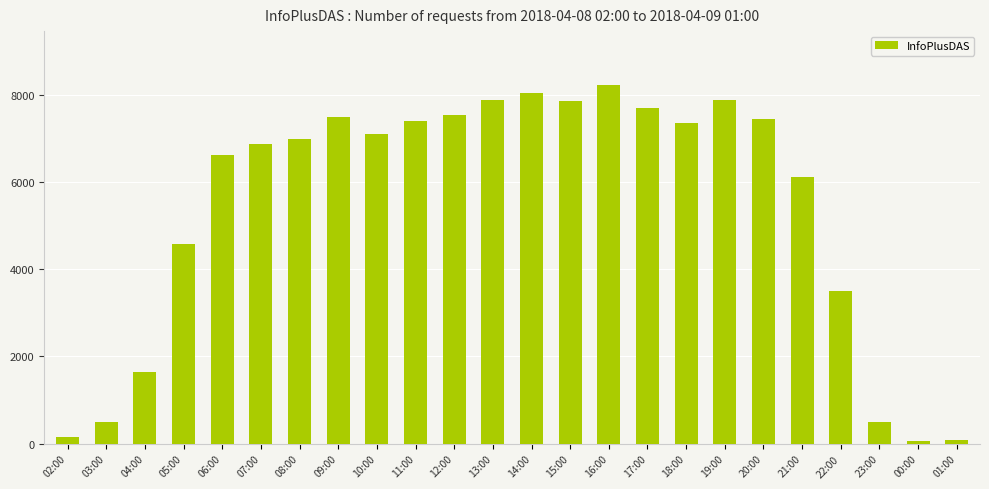

What is the smallest value displayed?

63